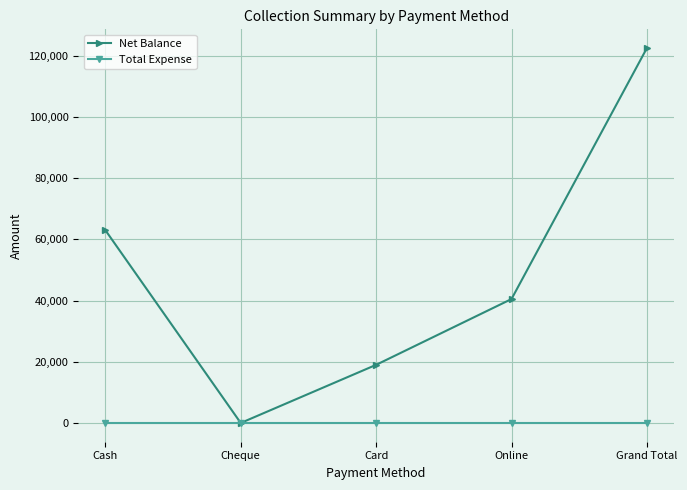

At Card, list the series in order from smallest to largest.

Total Expense, Net Balance